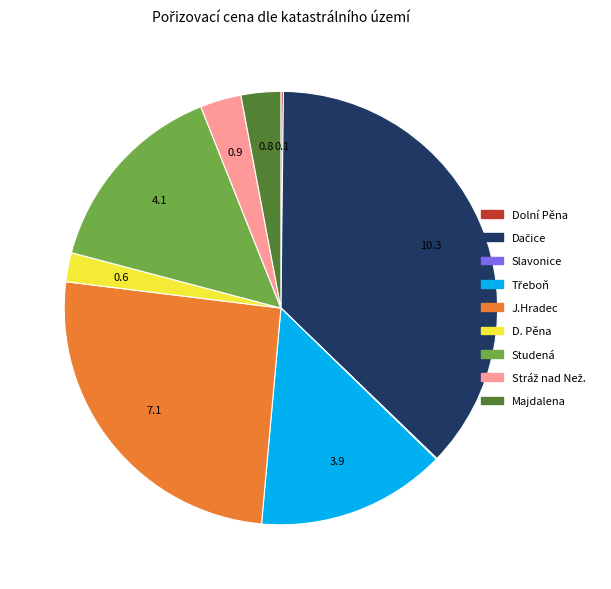

The D. Pěna slice represents 2% of the pie. True or false?

True